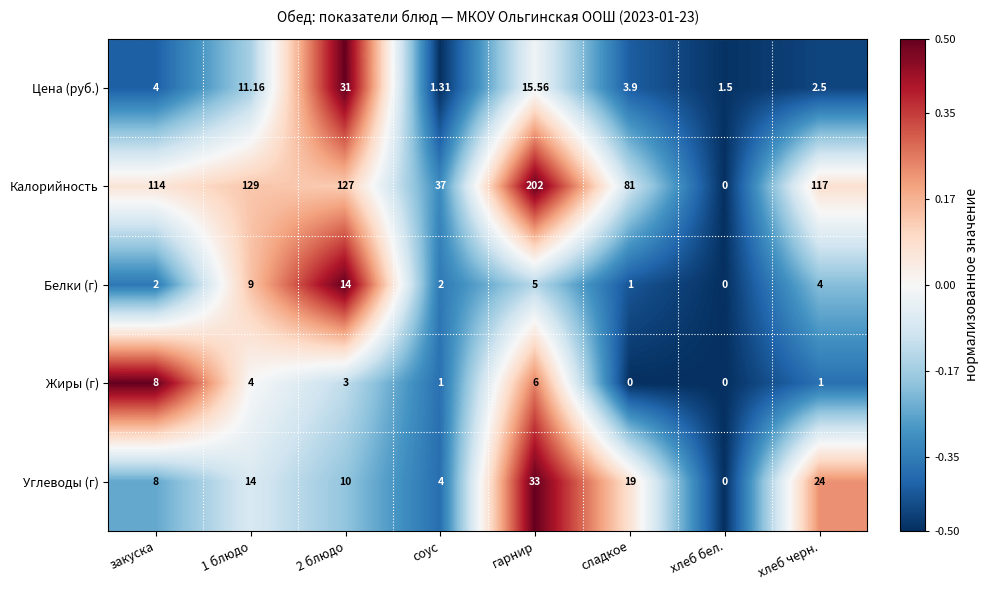

At 2 блюдо, list the series in order from largest to smallest.

Калорийность, Цена (руб.), Белки (г), Углеводы (г), Жиры (г)